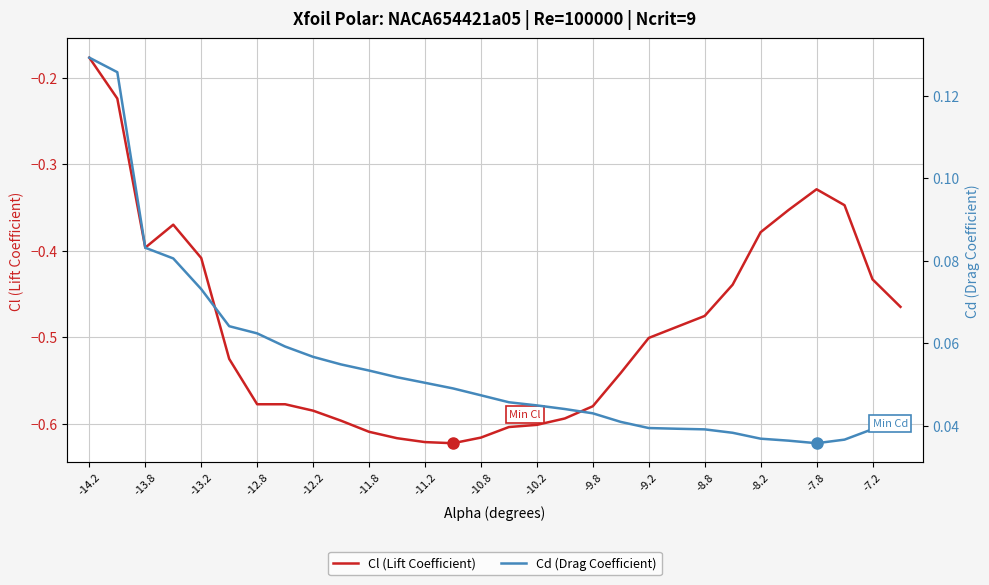

How many series are shown in this chart?

2